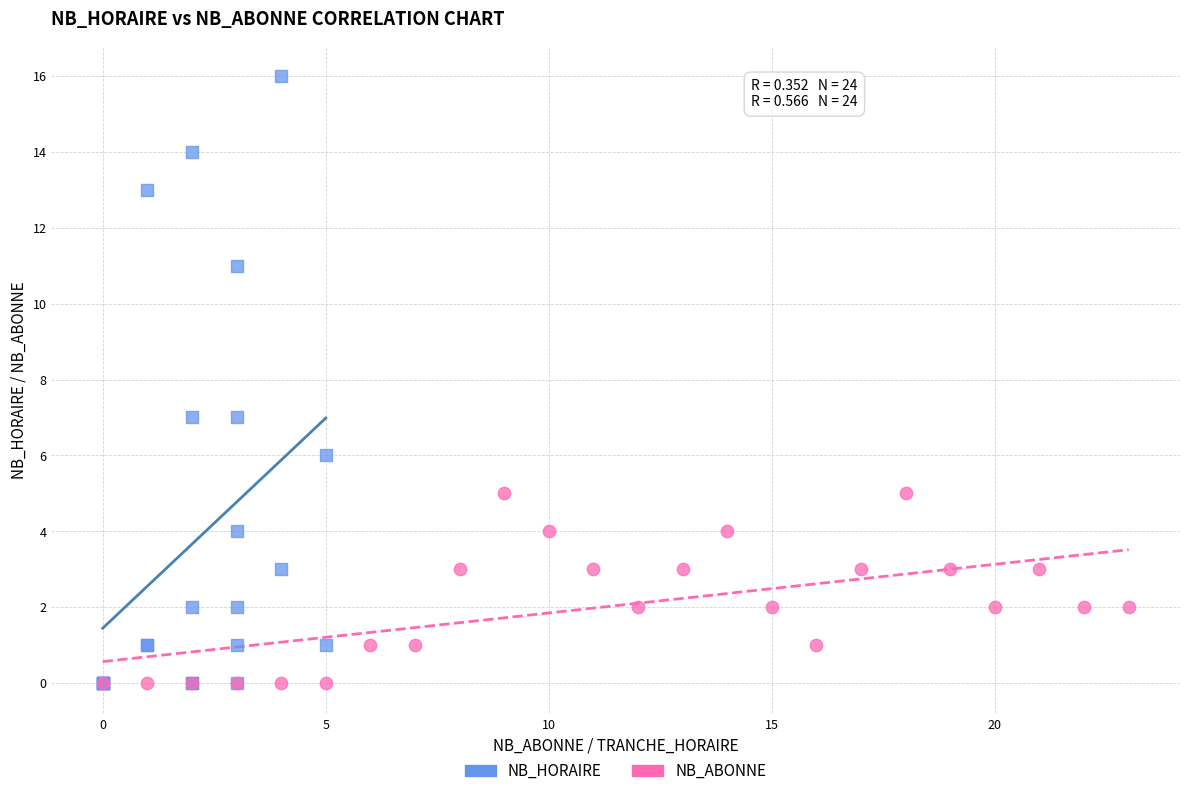

What are all the series names shown in the legend?

NB_HORAIRE, NB_ABONNE